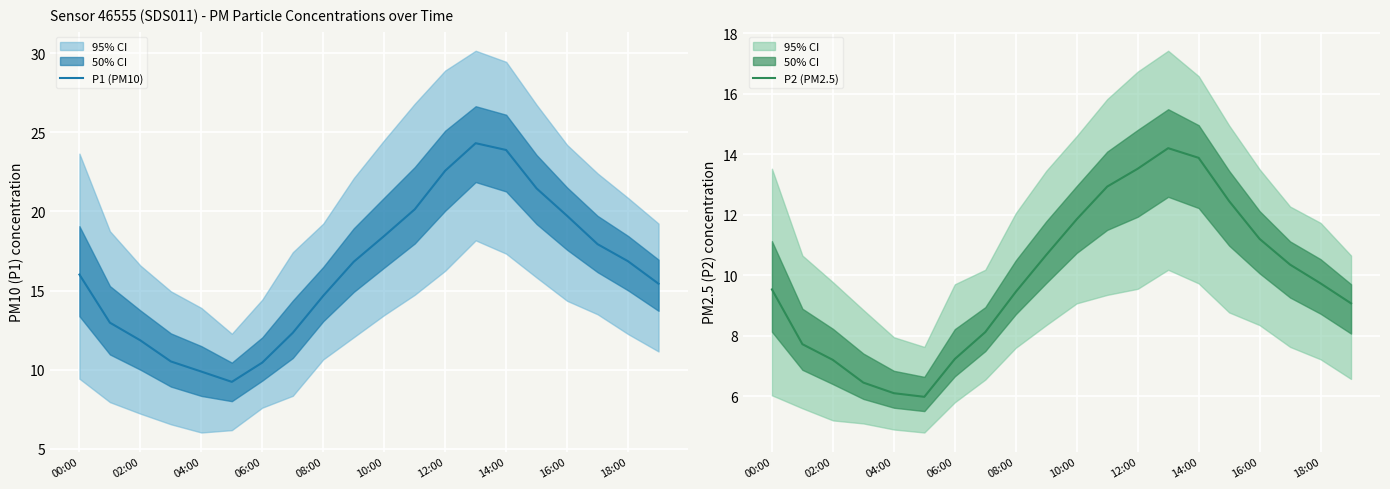

What is the difference between the maximum and minimum values in the P2 (PM2.5) series?

8.2